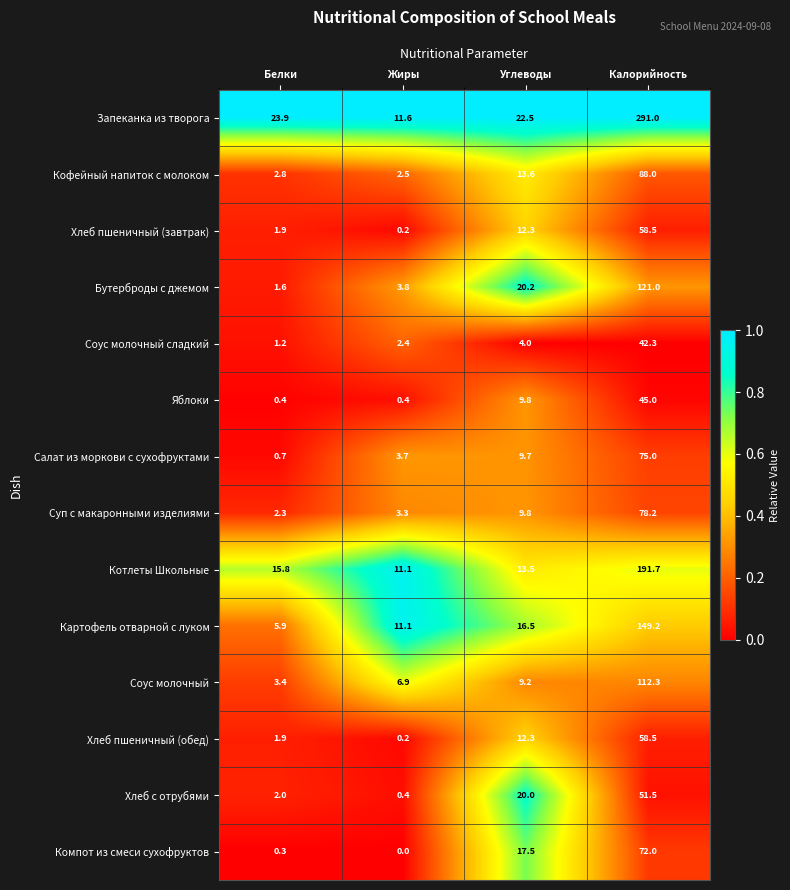

Is it true that Хлеб с отрубями equals 51.5 at Калорийность?

True